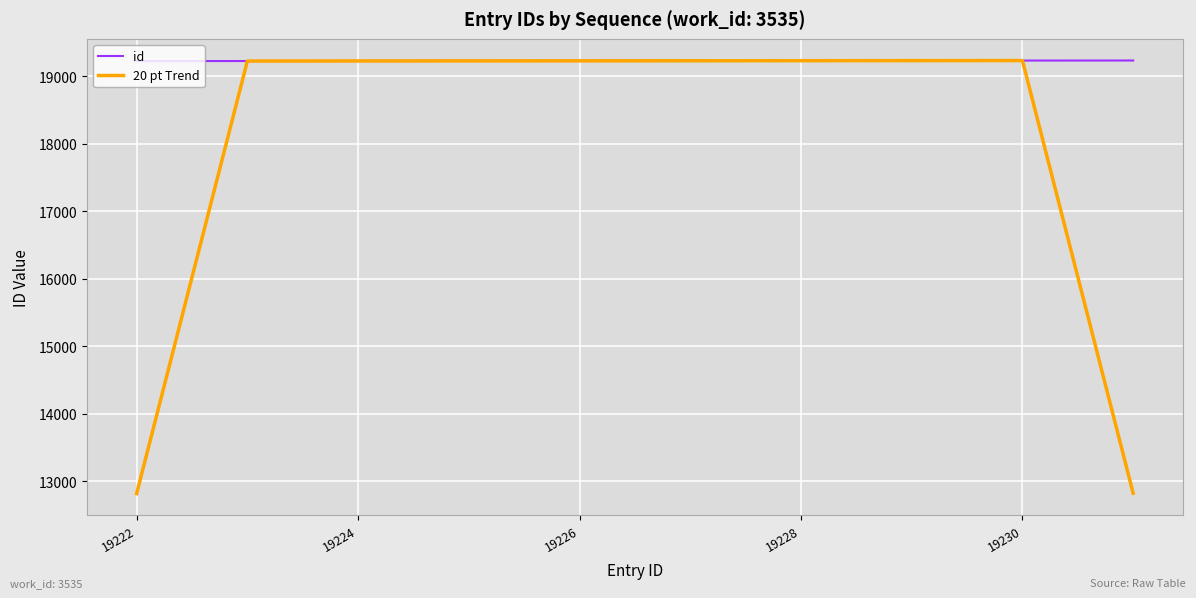

Which series has the largest total across all categories?

id